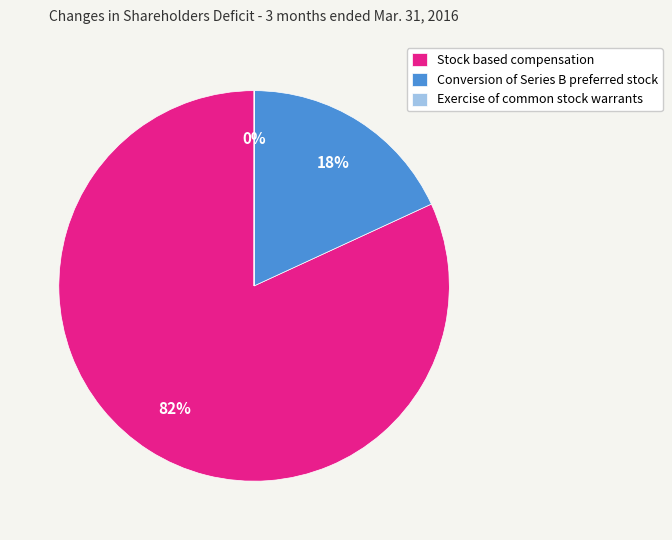

What is the largest slice in the pie chart?

Stock based compensation